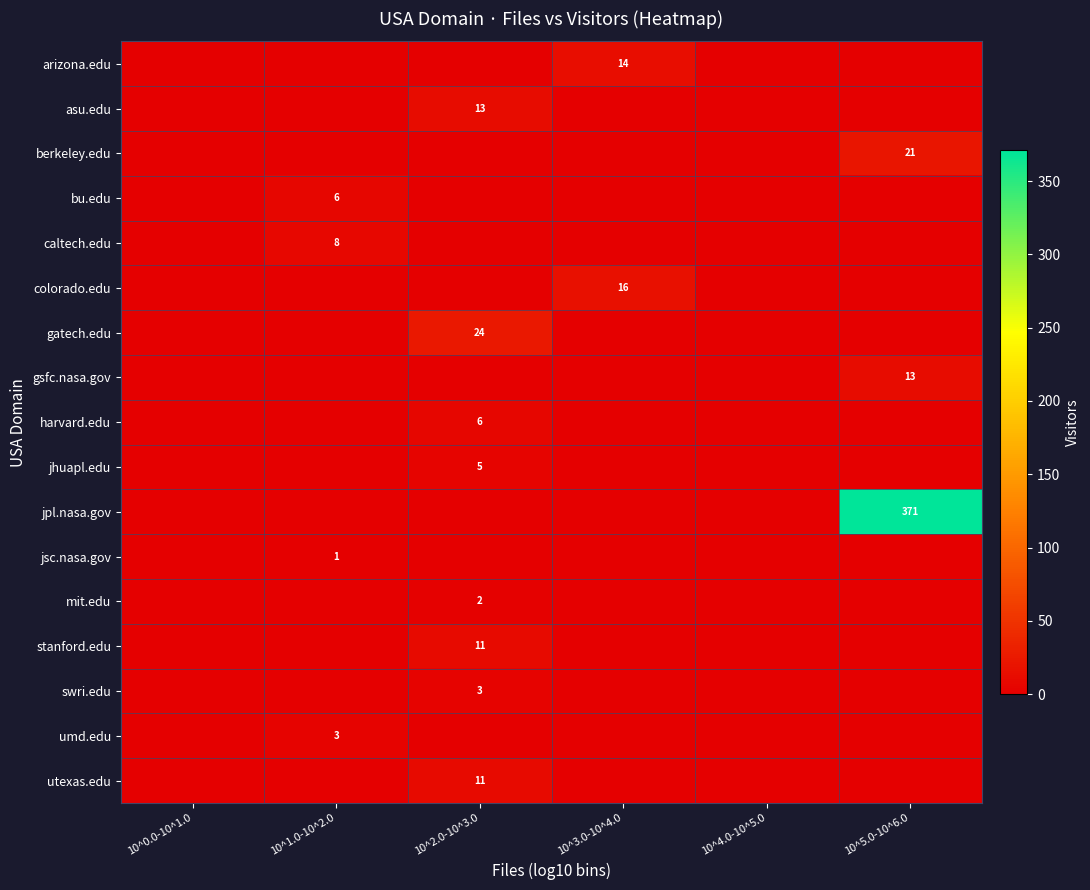

Which series has the widest spread of values?

jpl.nasa.gov